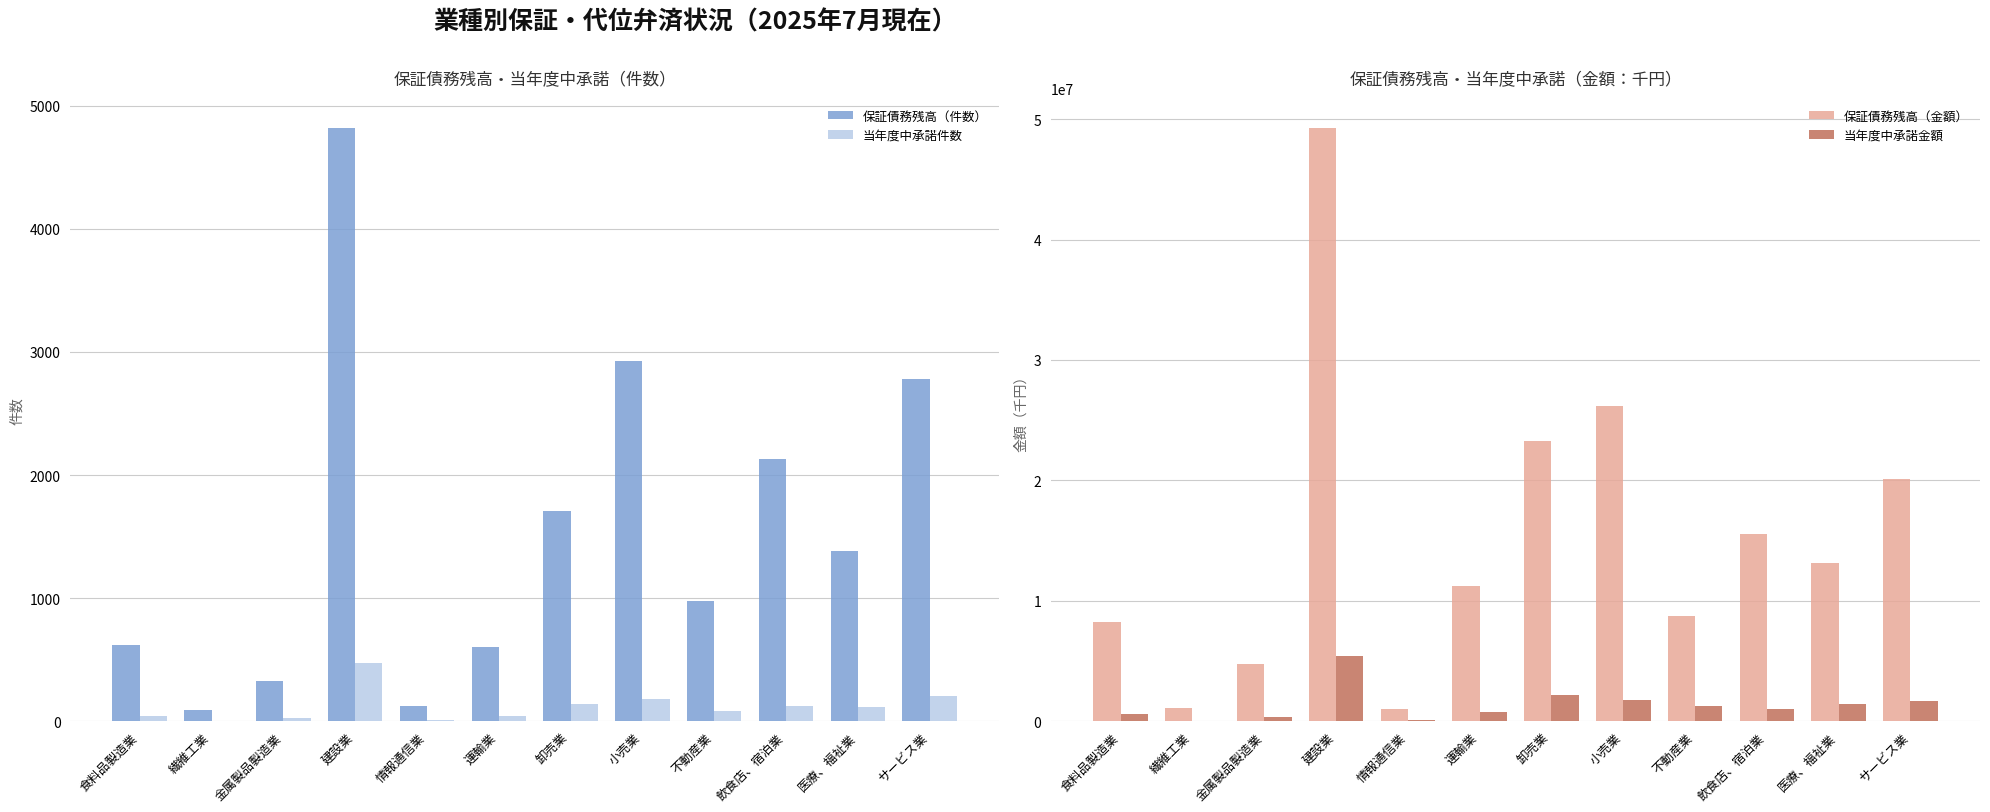

Is the value of 当年度中承諾金額 at 飲食店、宿泊業 greater than the value of 保証債務残高（金額） at 金属製品製造業?

No